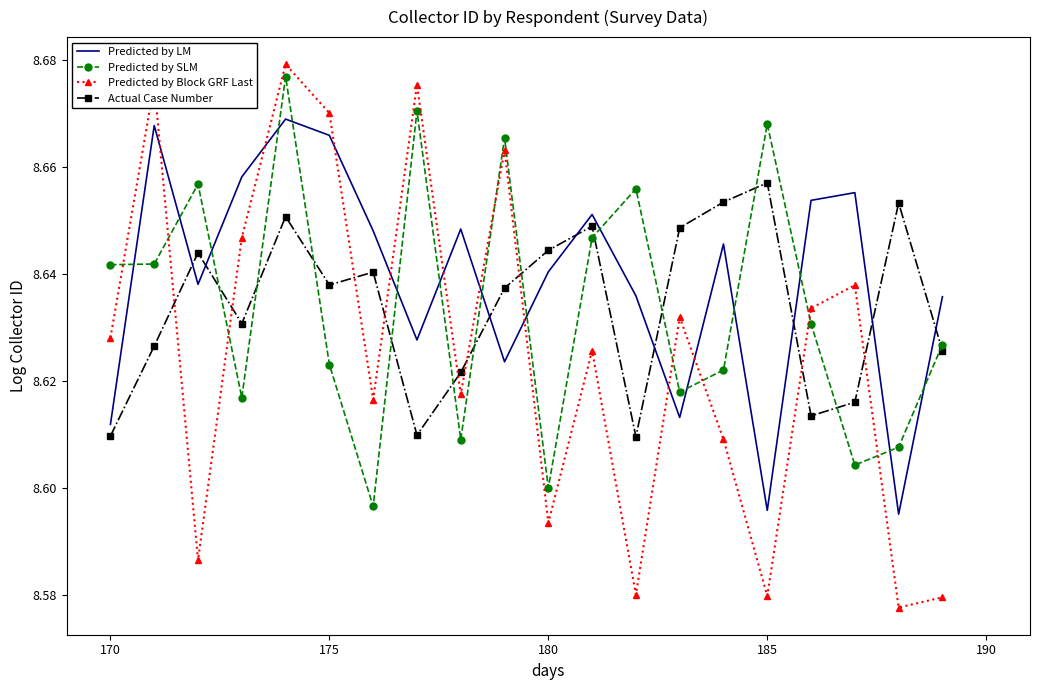

Which series has the largest total across all categories?

Predicted by LM